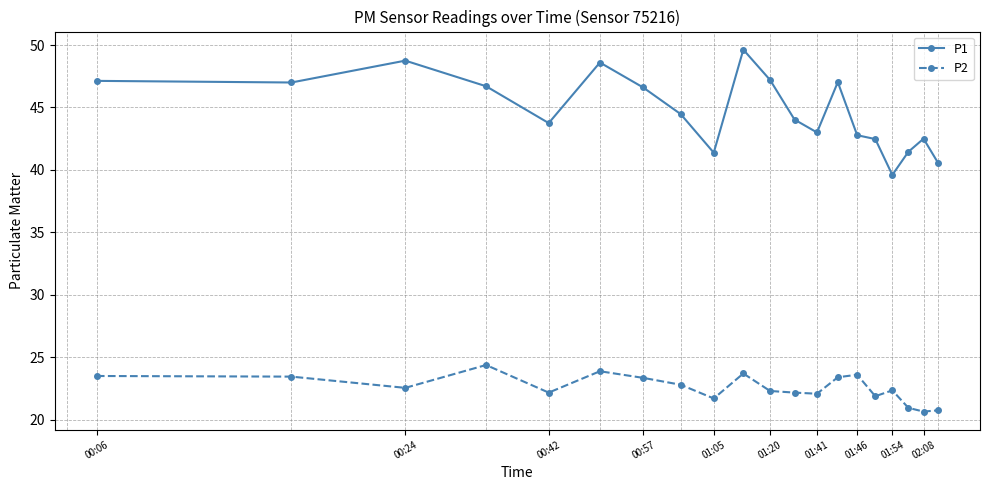

Which series has the largest total across all categories?

P1